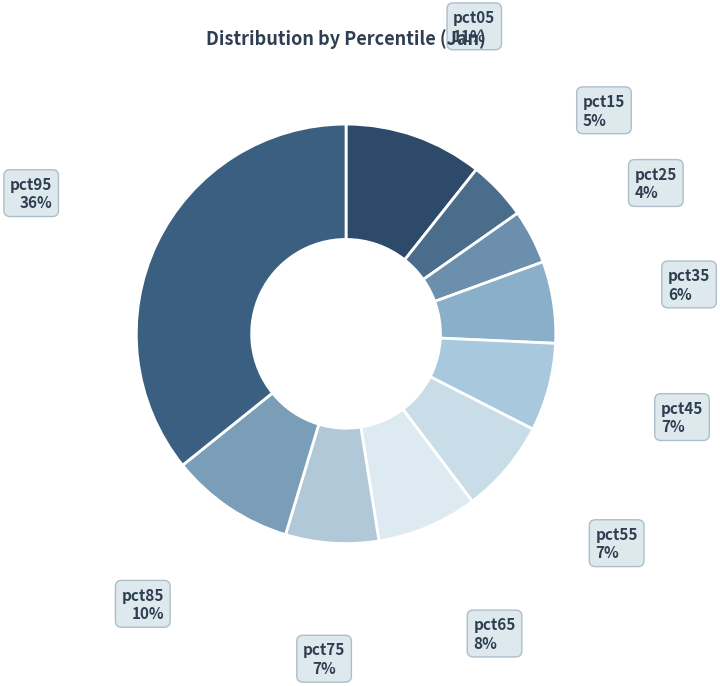

The pct55 slice represents 7% of the pie. True or false?

True